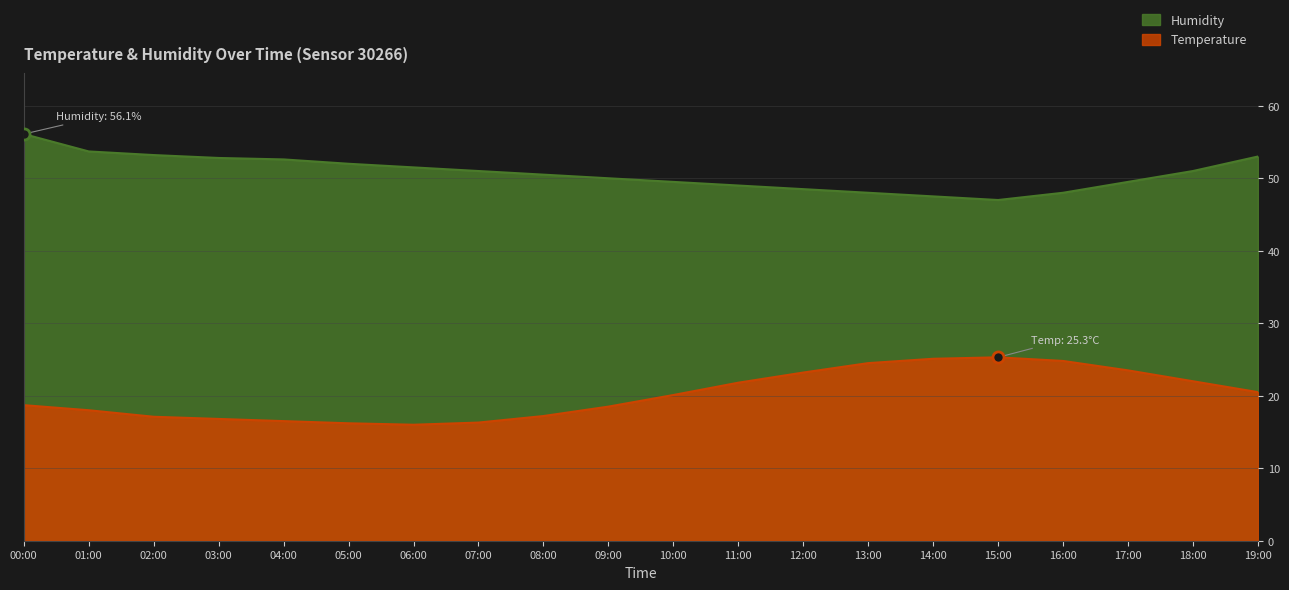

Which category has the lowest value across all series?

06:00